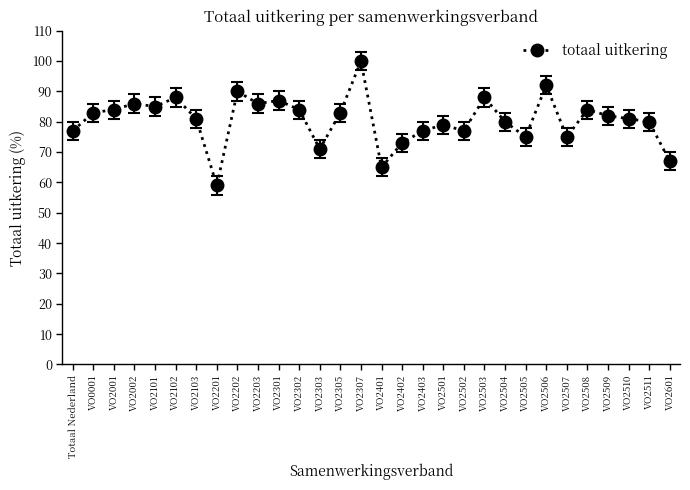

Where is the first local minimum?

VO2101